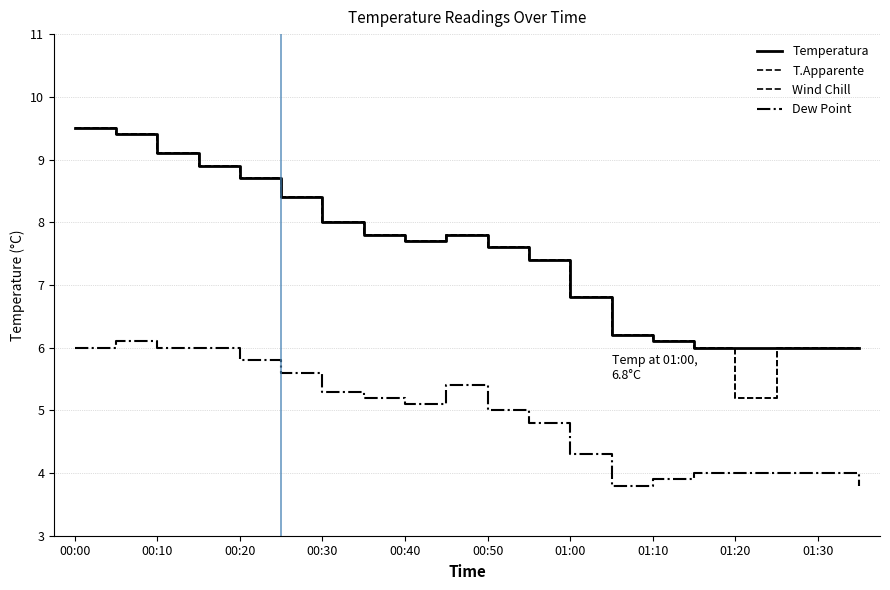

What are all the series names shown in the legend?

Temperatura, T.Apparente, Wind Chill, Dew Point